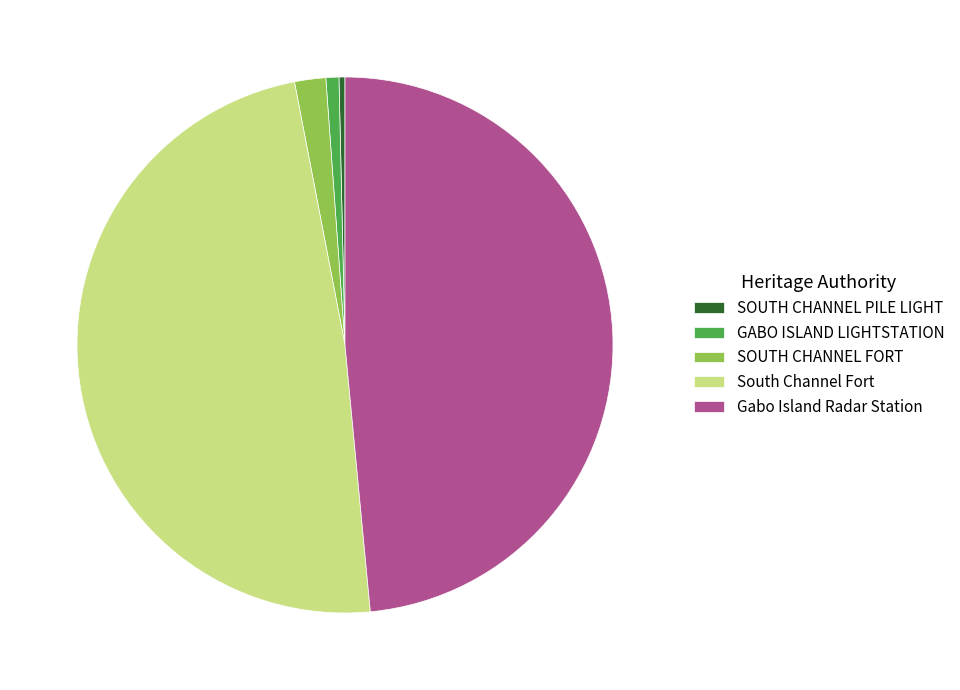

Count the number of slices in the pie.

5